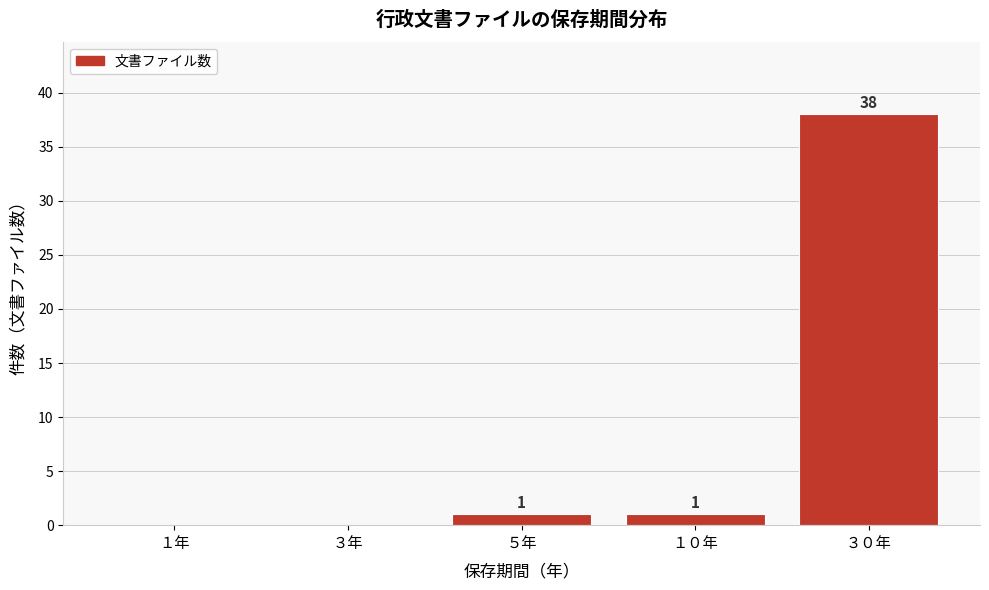

Reading left to right, extract all data points from this chart.

１年=0	３年=0	５年=1	１０年=1	３０年=38